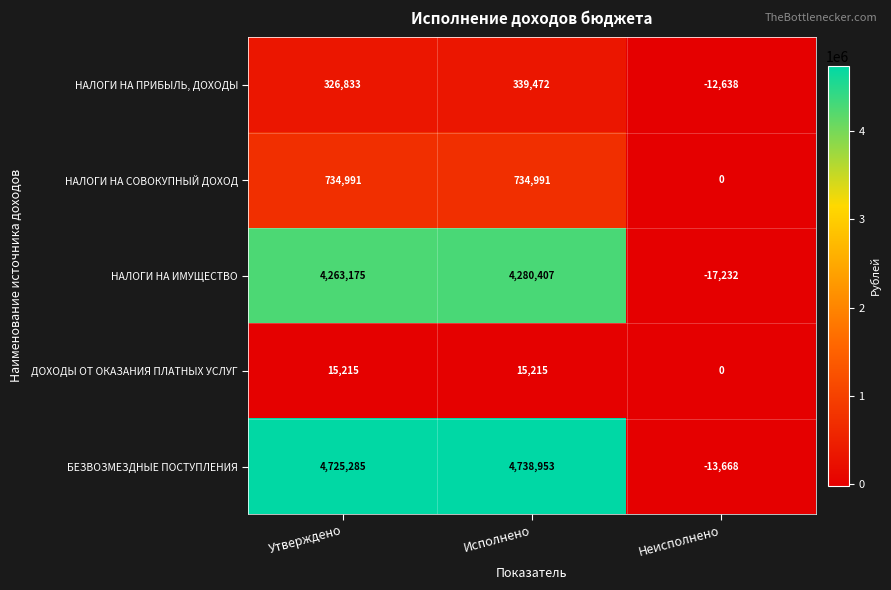

Reading left to right, what are all the values shown in this chart?

НАЛОГИ НА ПРИБЫЛЬ, ДОХОДЫ: 326833	339472	-12638
НАЛОГИ НА СОВОКУПНЫЙ ДОХОД: 734991	734991	0
НАЛОГИ НА ИМУЩЕСТВО: 4263175	4280407	-17232
ДОХОДЫ ОТ ОКАЗАНИЯ ПЛАТНЫХ УСЛУГ: 15215	15215	0
БЕЗВОЗМЕЗДНЫЕ ПОСТУПЛЕНИЯ: 4725285	4738953	-13668